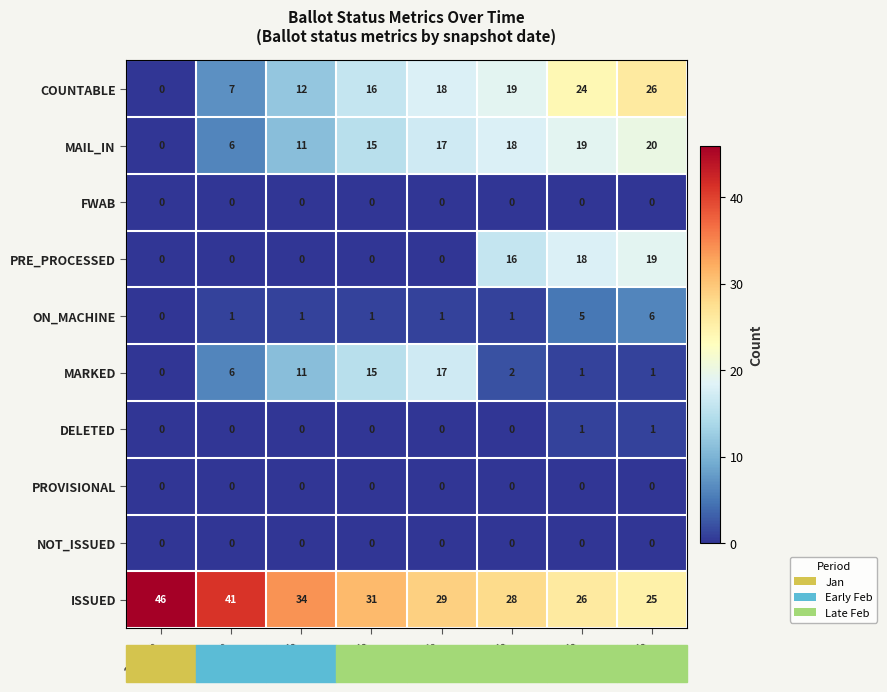

Where does the ISSUED series first go above 31?

20-Jan